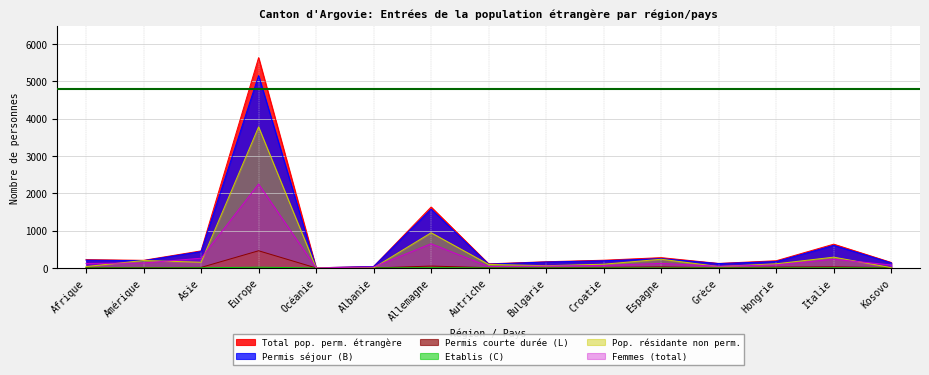

Which series has the largest range (max minus min)?

Total pop. perm. étrangère